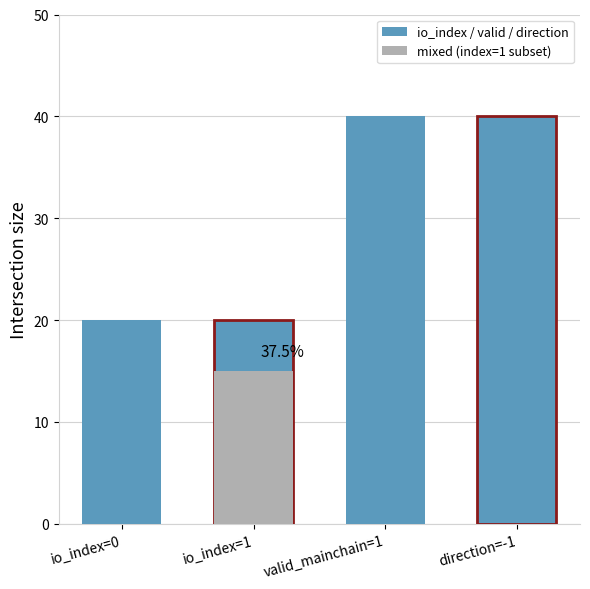

Does the chart contain any negative values?

No